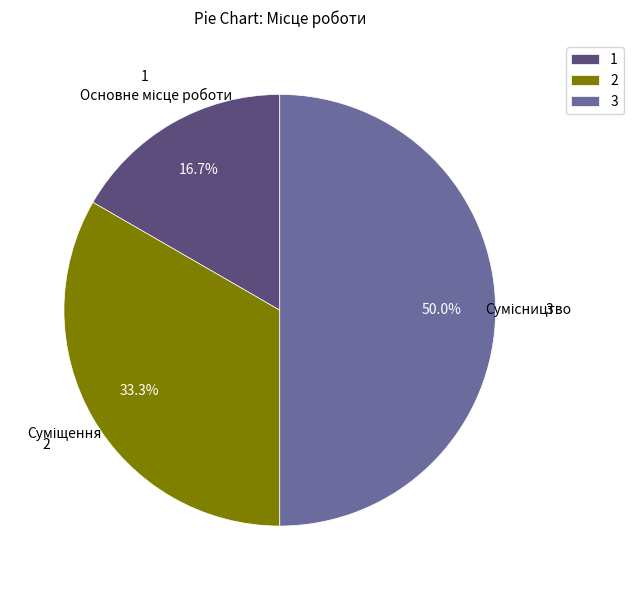

Count the number of slices in the pie.

3